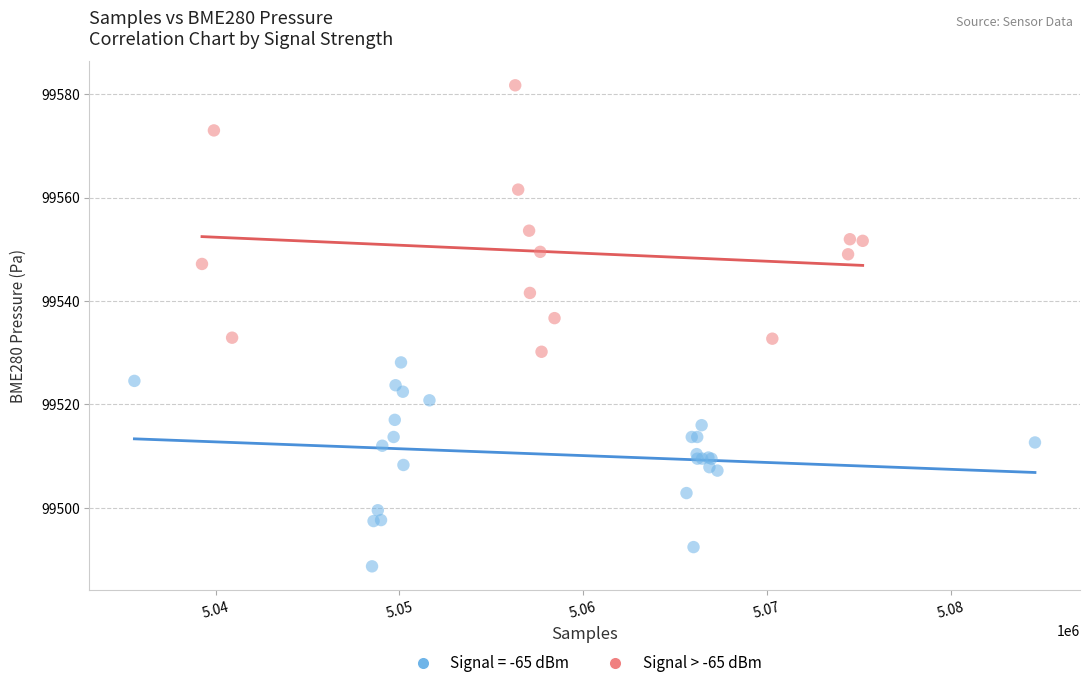

Which series contains the lowest Y value?

Signal = -65 dBm